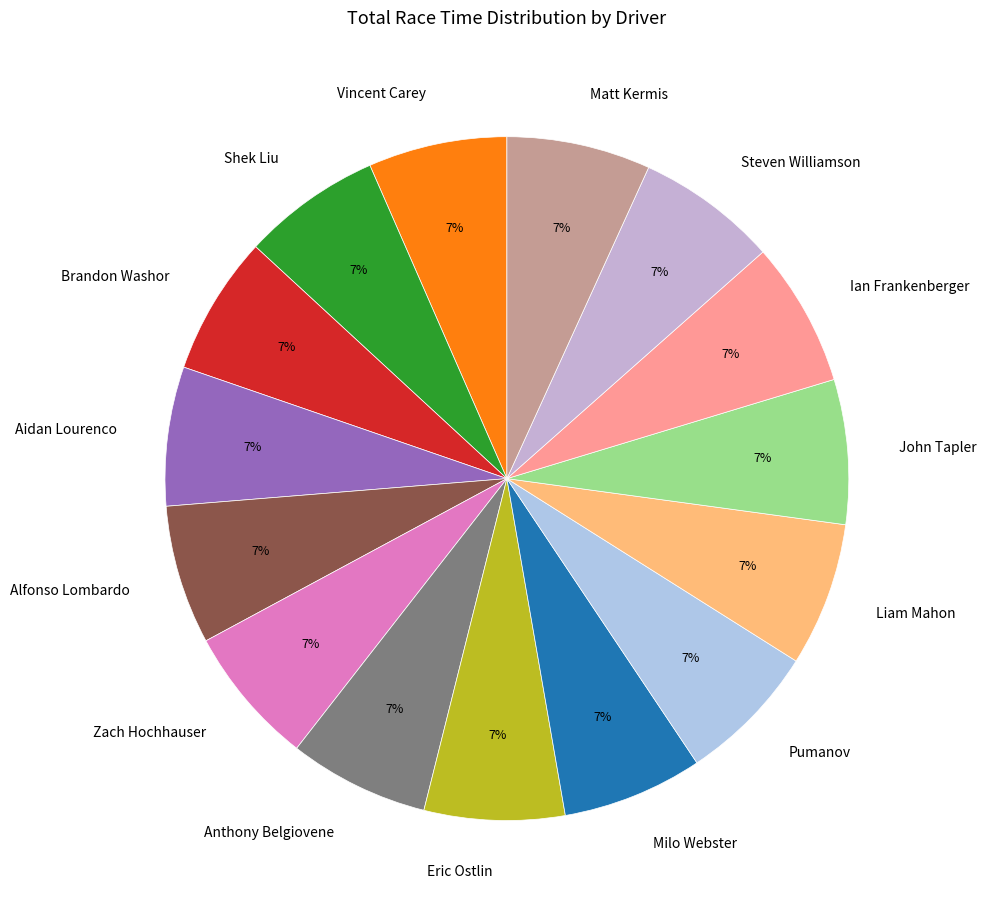

Do Ian Frankenberger and Brandon Washor together represent more than half of the pie?

No